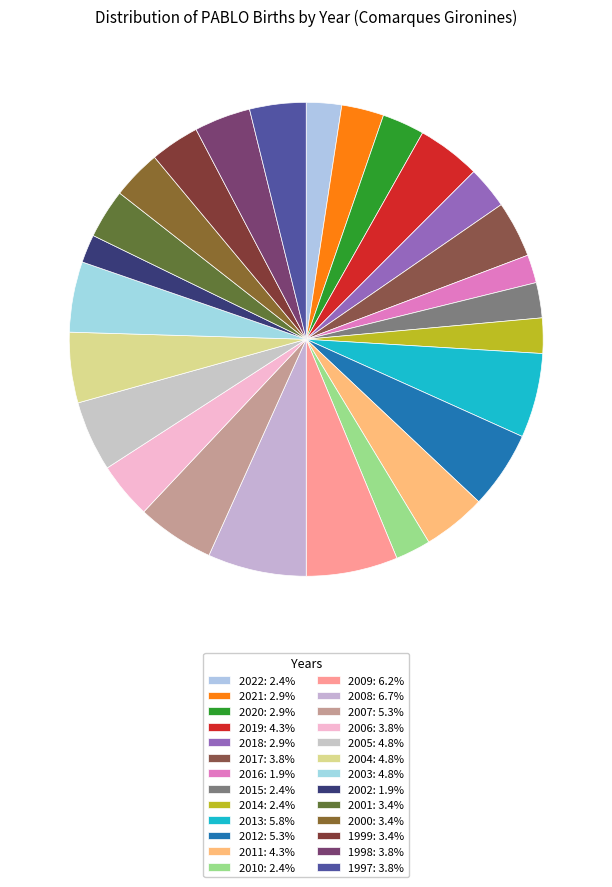

To the nearest percent, what is the combined percentage of 2002 and 1997?

6%